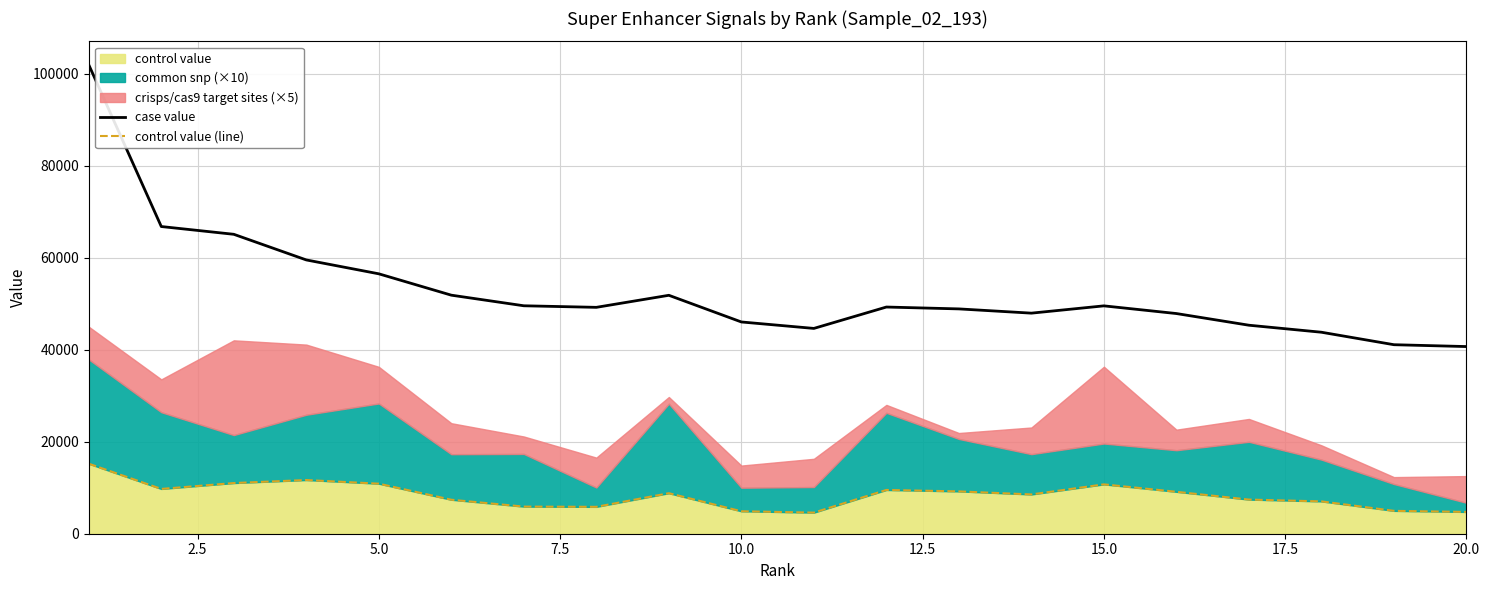

What is the average value of the control value (line) series?

8361.6